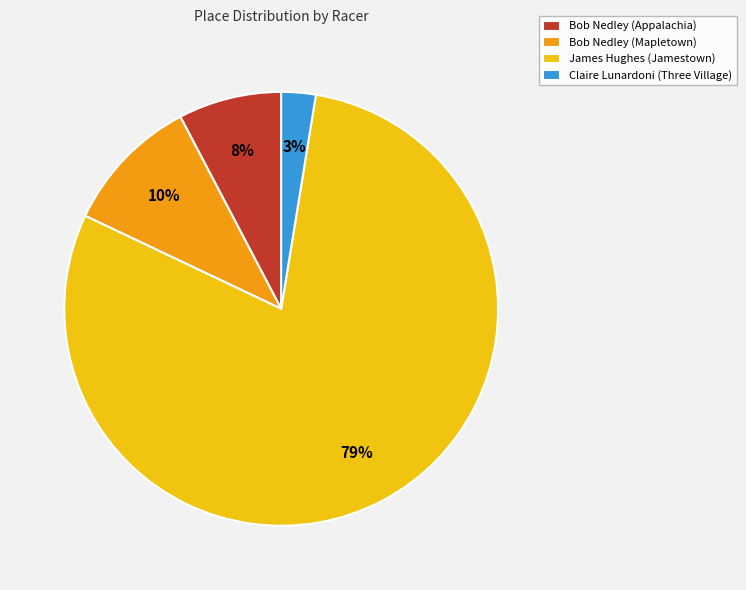

True or false: Bob Nedley (Mapletown) accounts for 17% of the total.

False